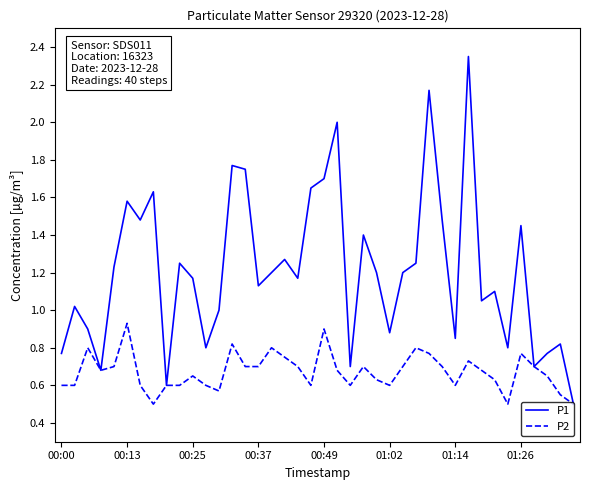

Count the number of data series in this chart.

2